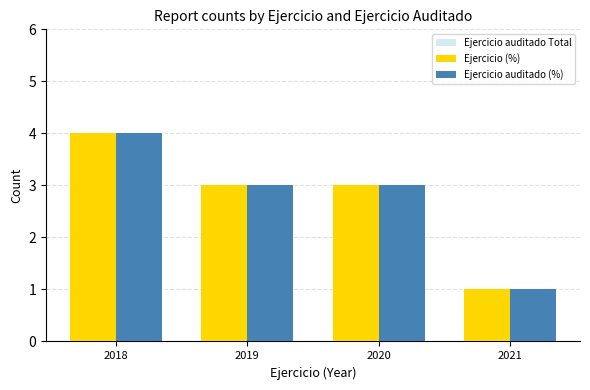

Reading left to right, what are all the values shown in this chart?

Ejercicio auditado Total: 4	3	3	1
Ejercicio (%): 4	3	3	1
Ejercicio auditado (%): 4	3	3	1